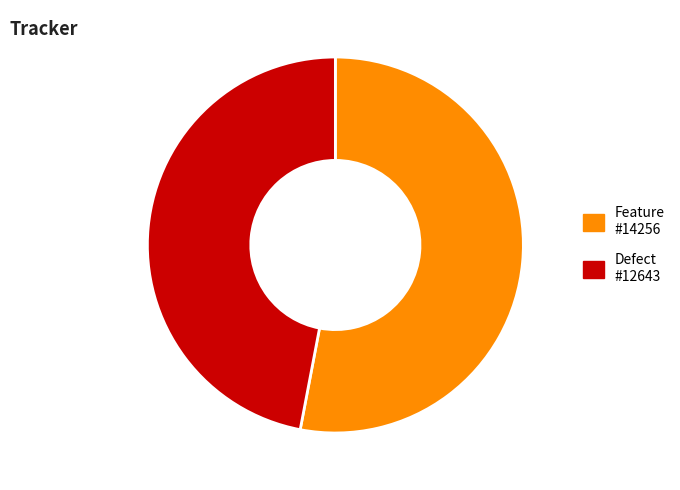

How many segments does this pie chart have?

2